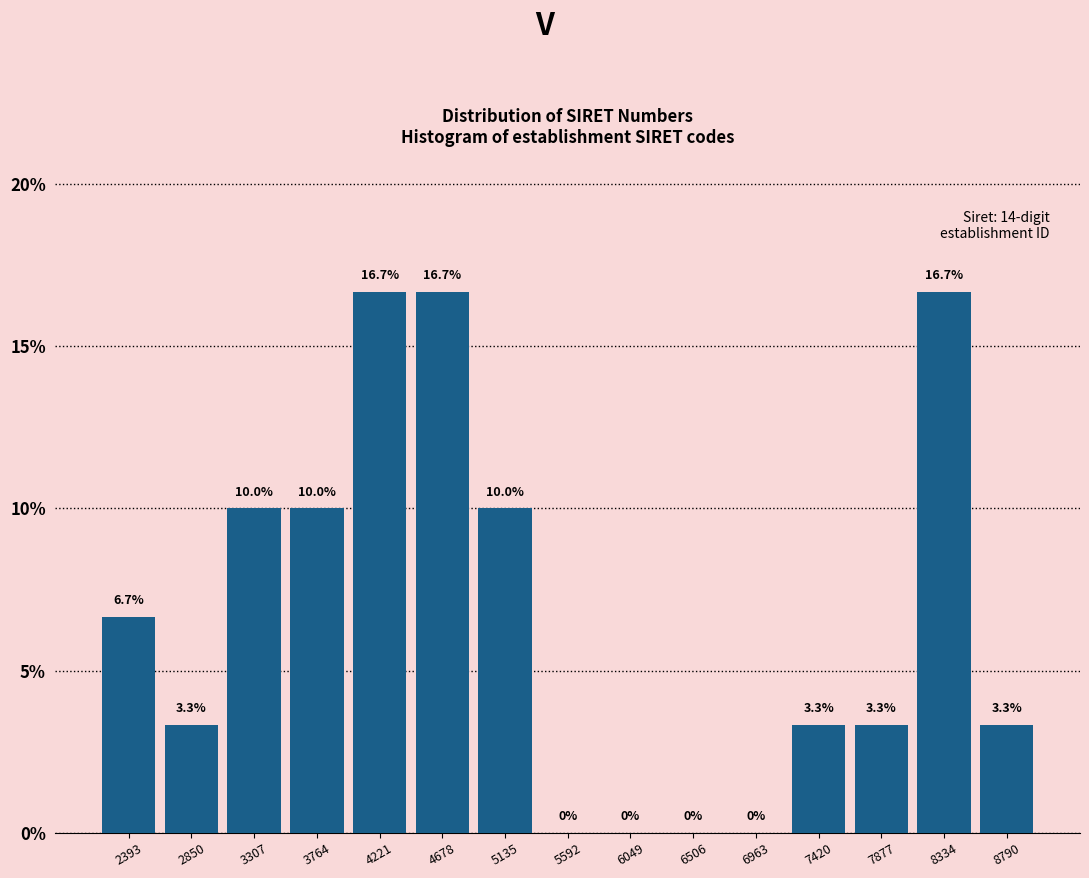

Reading left to right, list all the values displayed in this chart.

2393=6.7	2850=3.3	3307=10.0	3764=10.0	4221=16.7	4678=16.7	5135=10.0	5592=0.0	6049=0.0	6506=0.0	6963=0.0	7420=3.3	7877=3.3	8334=16.7	8790=3.3